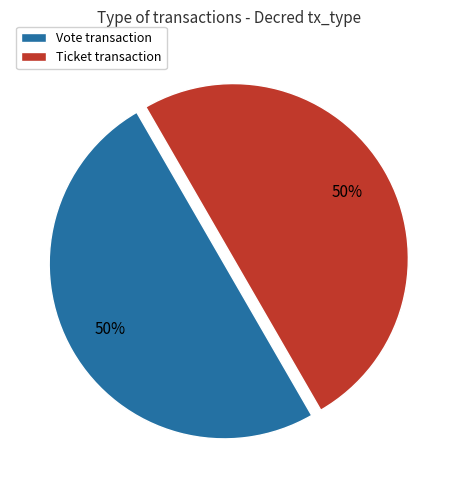

To the nearest percent, what percentage of the pie is Vote?

50%